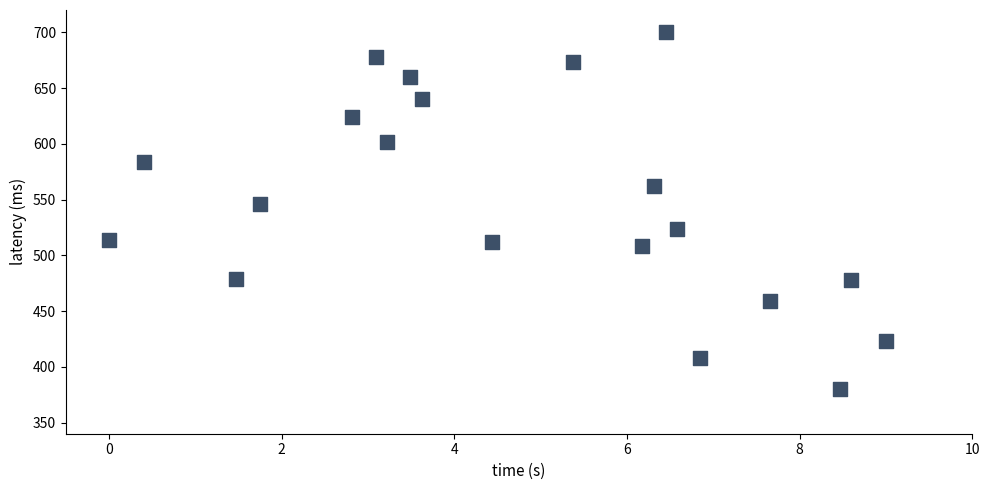

What is the range of X values (max minus min)?

9.0